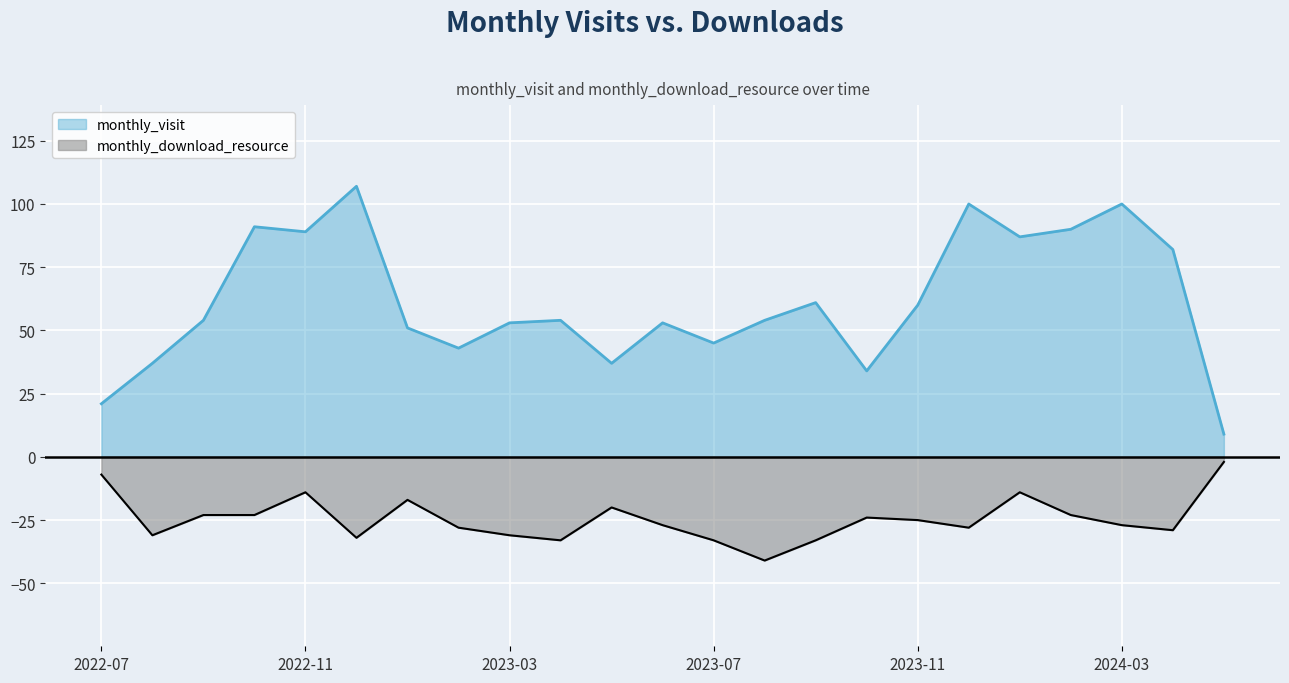

True or false: monthly_visit and monthly_download_resource intersect in this chart.

False